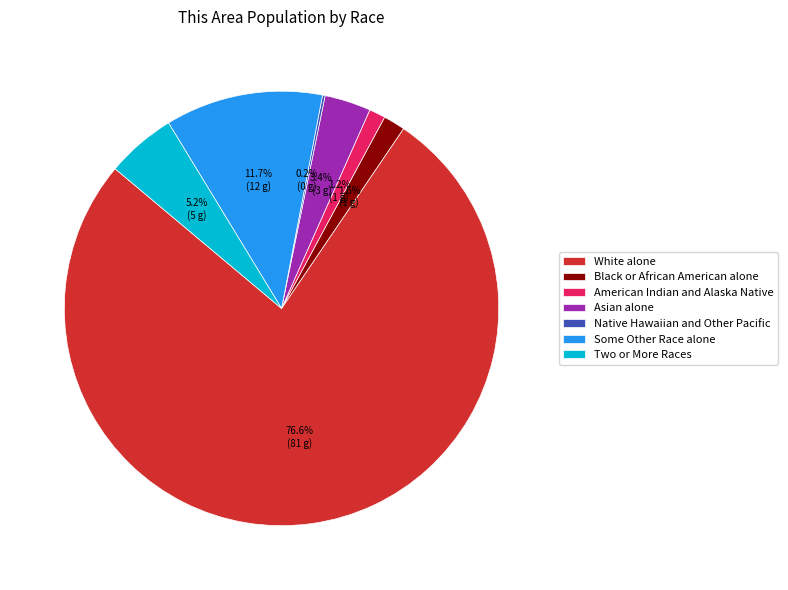

Which category has the biggest portion of the pie?

White alone